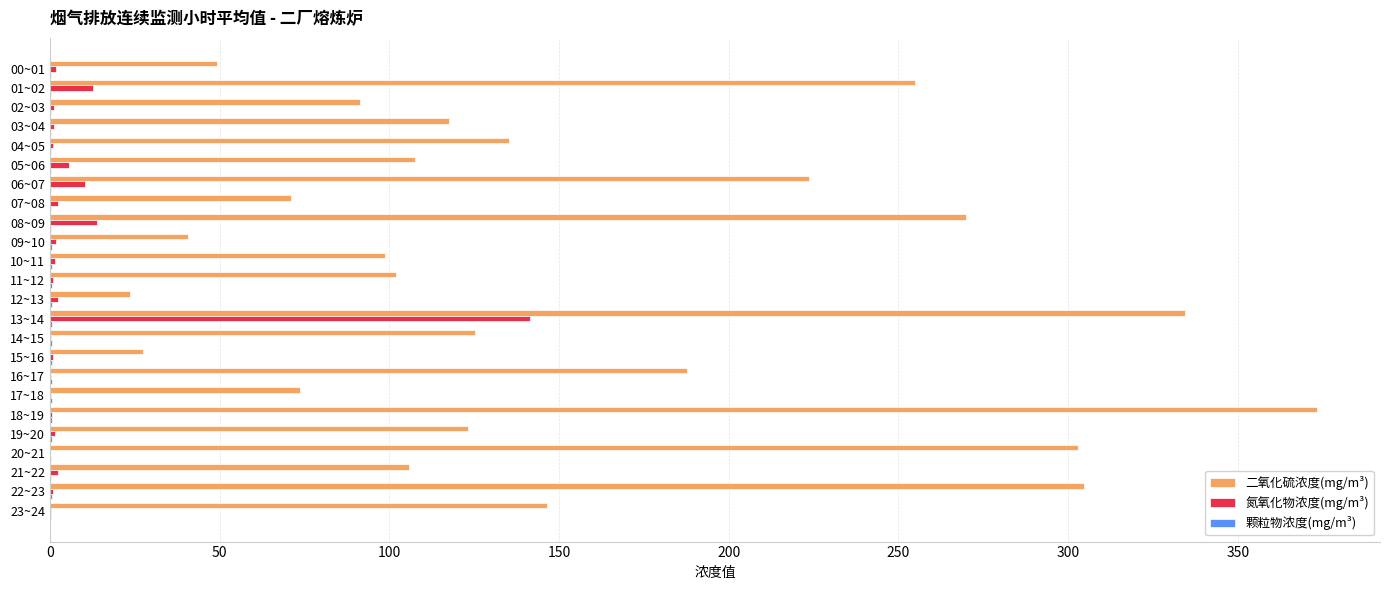

What is the sum of all 二氧化硫浓度(mg/m³) values?

3690.4